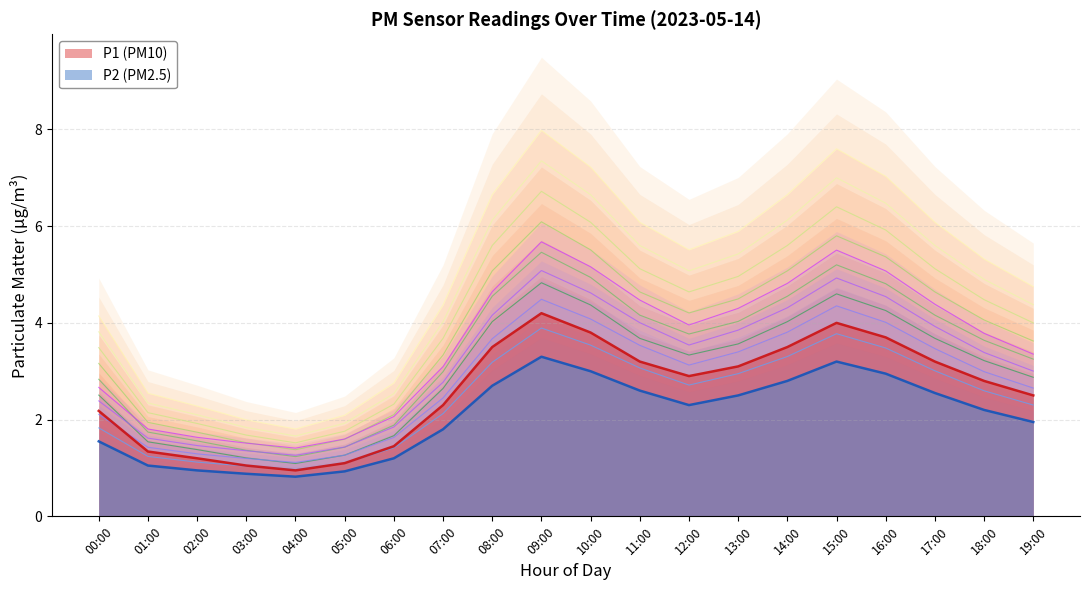

True or false: P1 has a value of 3.7 at 17:00.

True